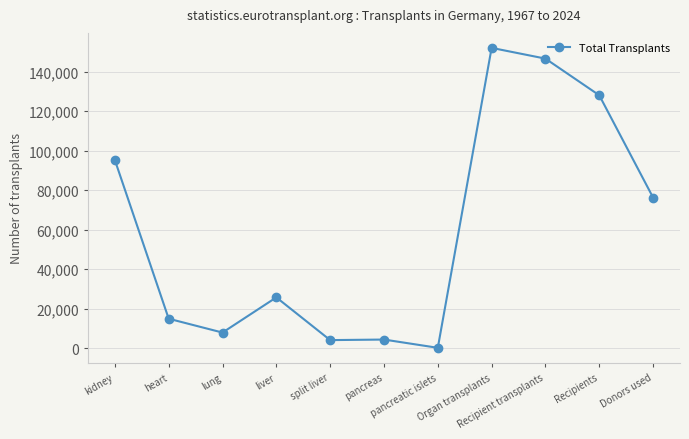

How many distinct data groups are displayed?

1